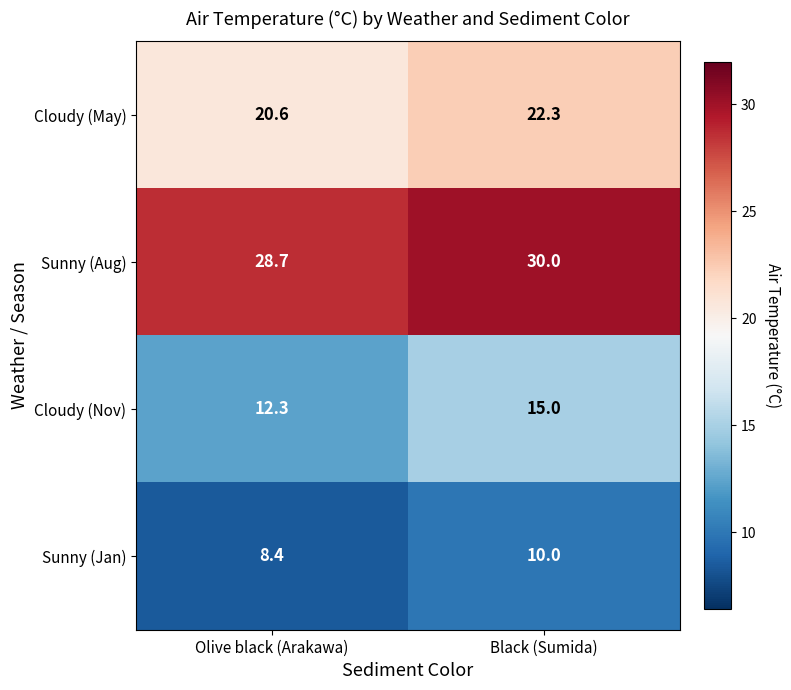

At which category is the sum across all series the highest?

Black (Sumida)